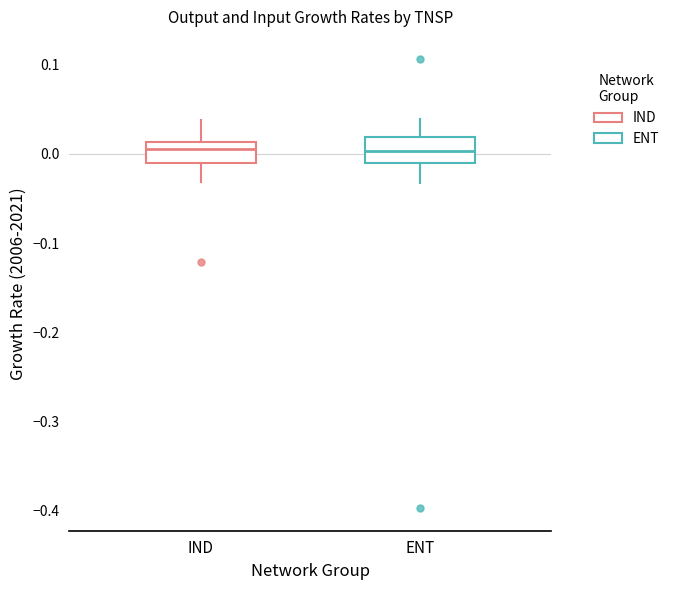

Reading left to right, read every box against the y-axis: the position of its median line, the range the box covers, and the ends of its whiskers. The values are not printed on the chart, so give them approximately, as read against the axis.

IND: median 0.01 (just below the box's upper edge), box -0.01 to 0.01, whiskers -0.03 to 0.04
ENT: median 0.00, box -0.01 to 0.02, whiskers -0.03 to 0.04